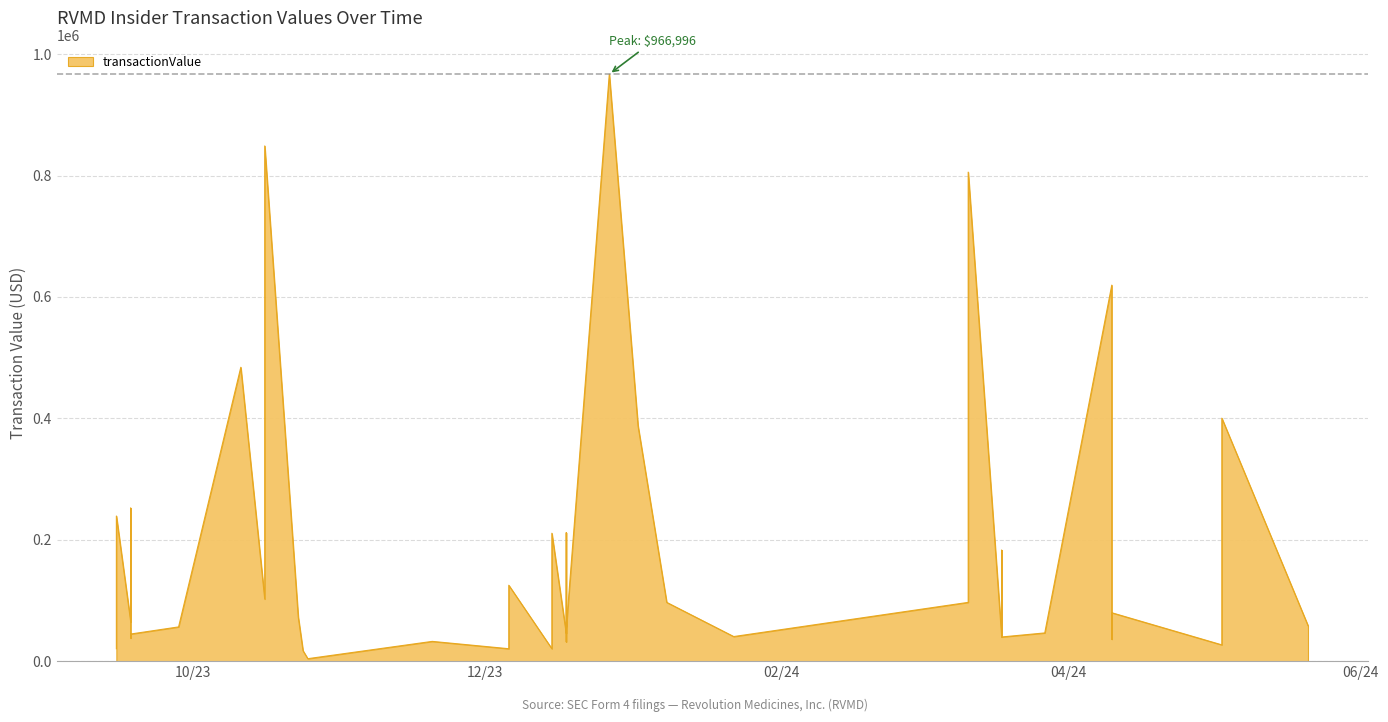

What is the change in value from 2023-12-18 to 2023-09-18?

-16072